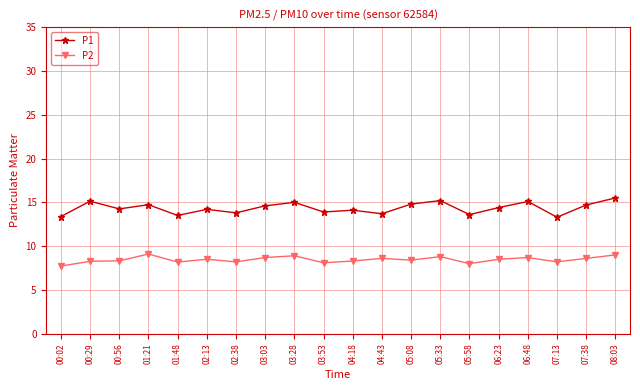

How many distinct data groups are displayed?

2